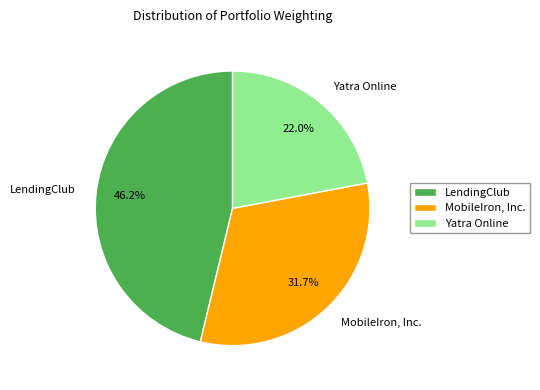

Count the number of slices in the pie.

3